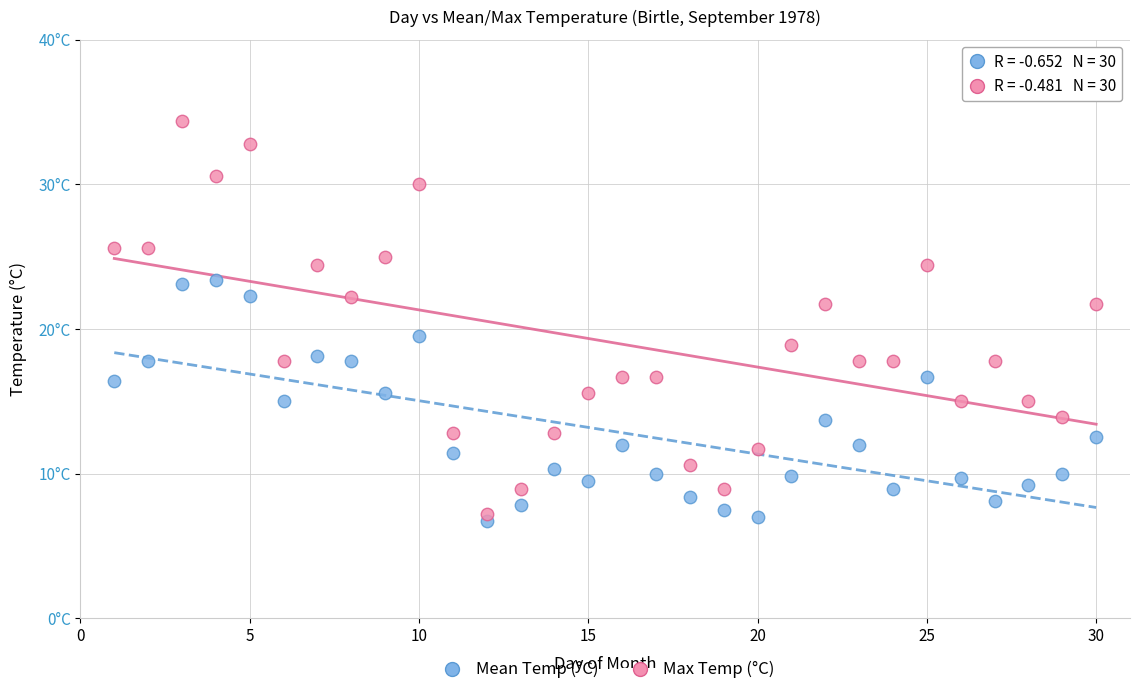

What are all the series names shown in the legend?

Mean Temp (°C), Max Temp (°C)